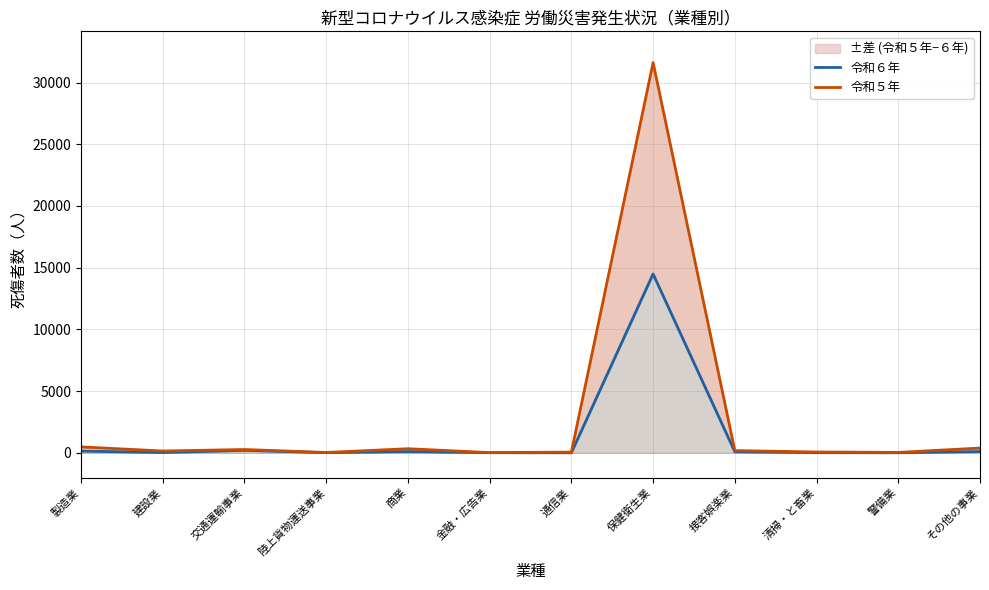

What is the sum of the 令和６年 values at 通信業 and 交通運輸事業?

204